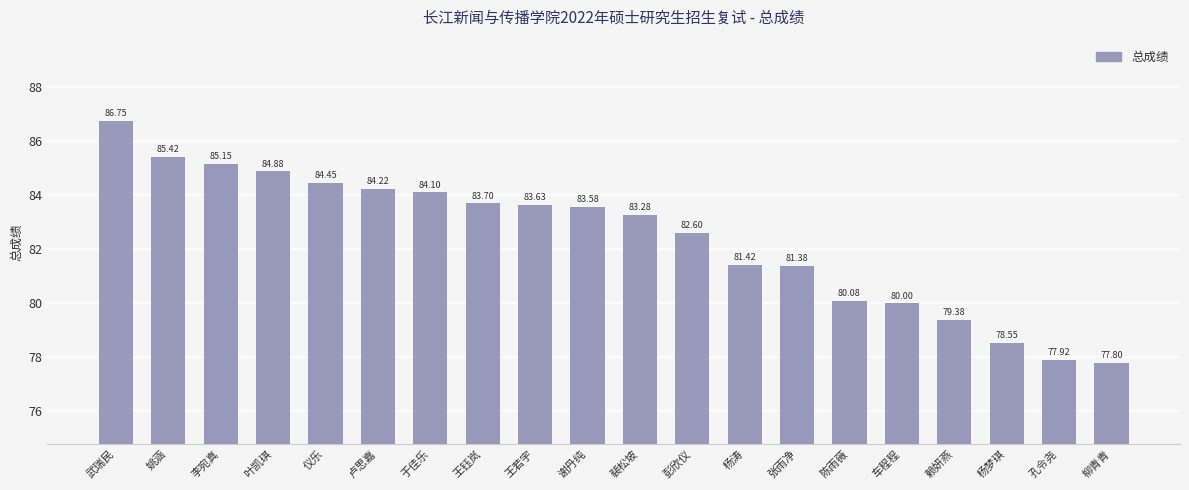

Which has a higher value, 叶凯琪 or 张雨净?

叶凯琪